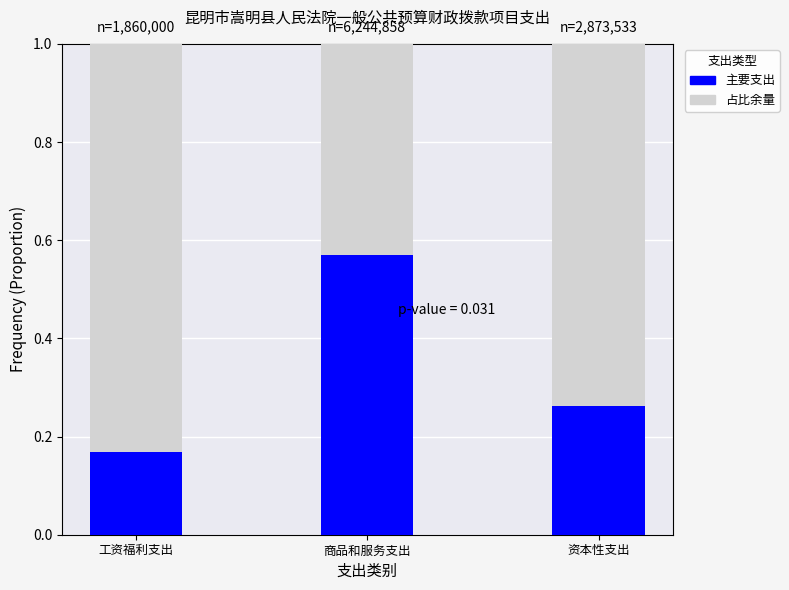

What is the total value across all series at 商品和服务支出?

1.0